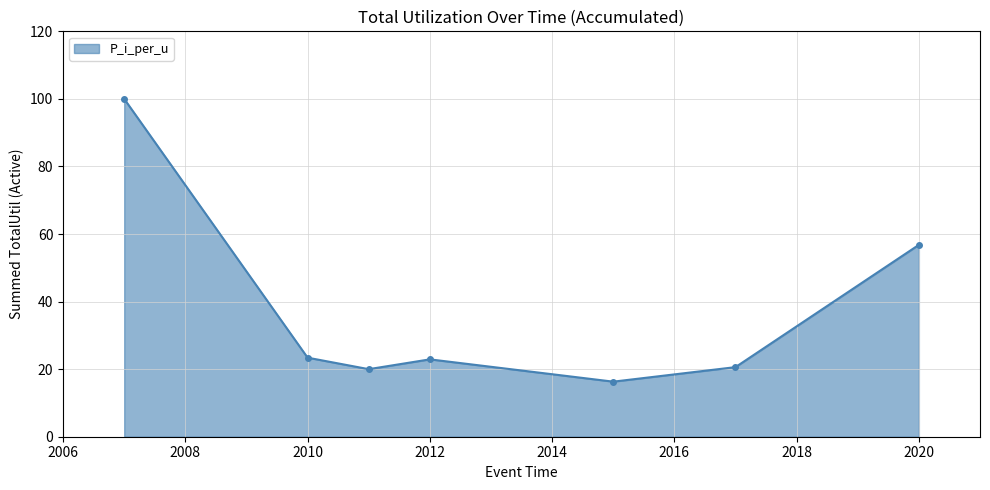

What is the sum of all values?

260.0